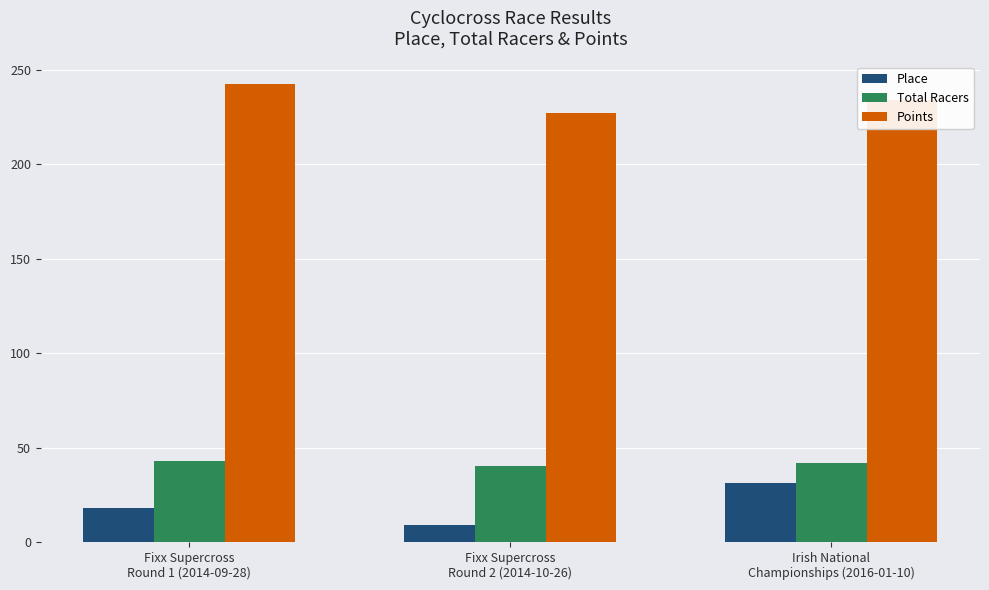

What are all the series names shown in the legend?

Place, Total Racers, Points